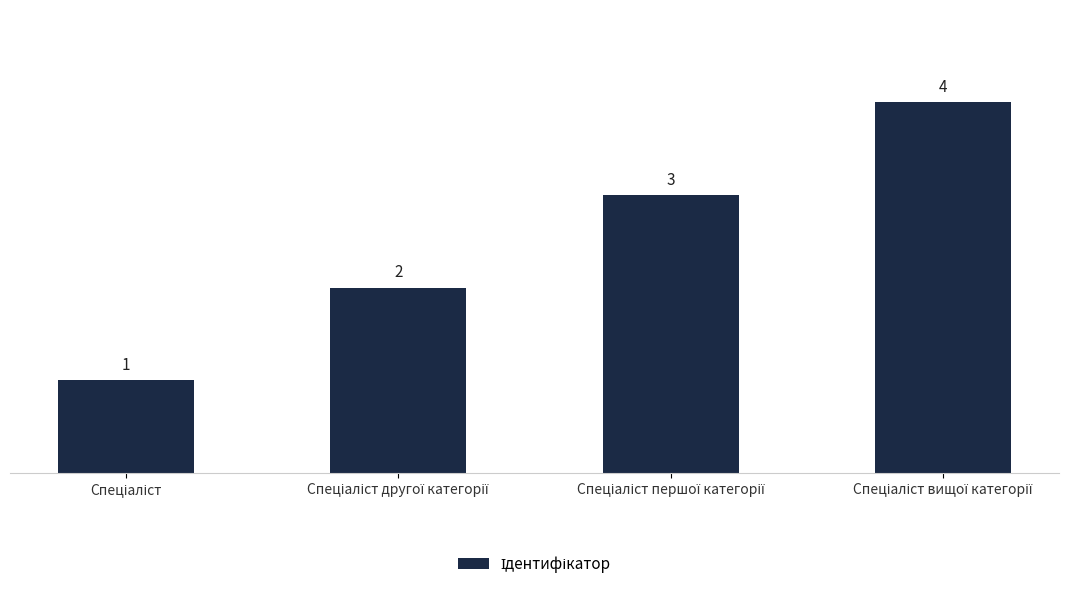

What is the greatest value displayed?

4